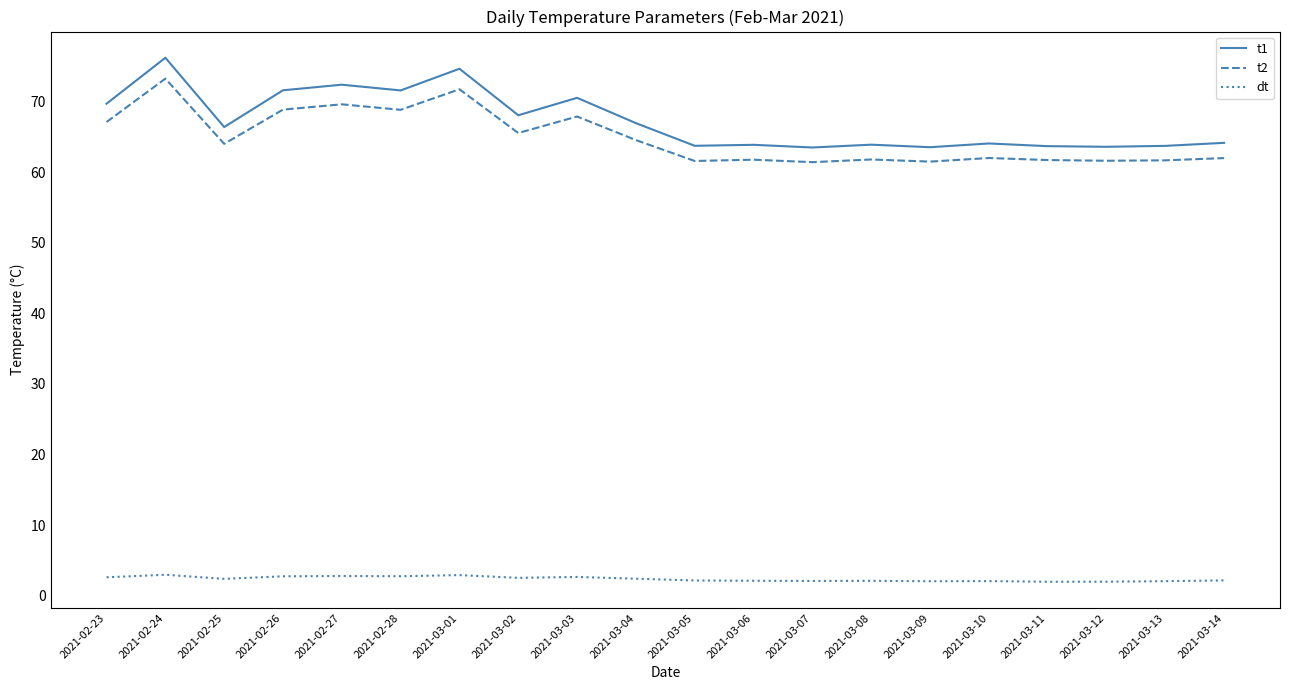

Is it true that t1 equals 69.7 at 2021-02-23?

True